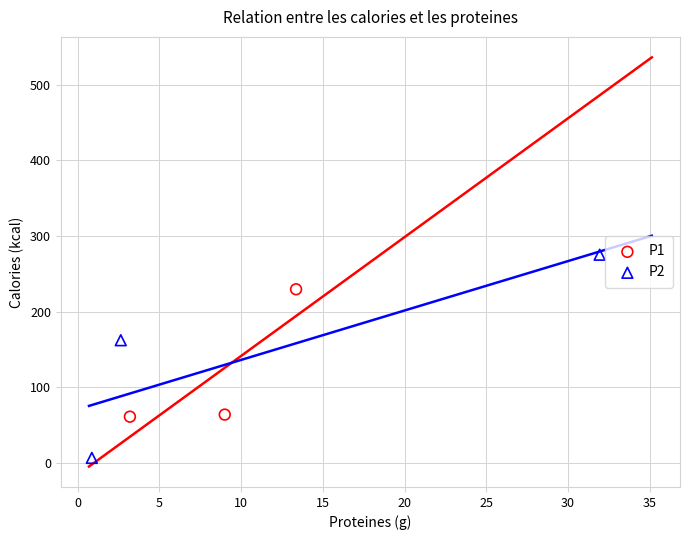

What are all the series names shown in the legend?

P1, P2